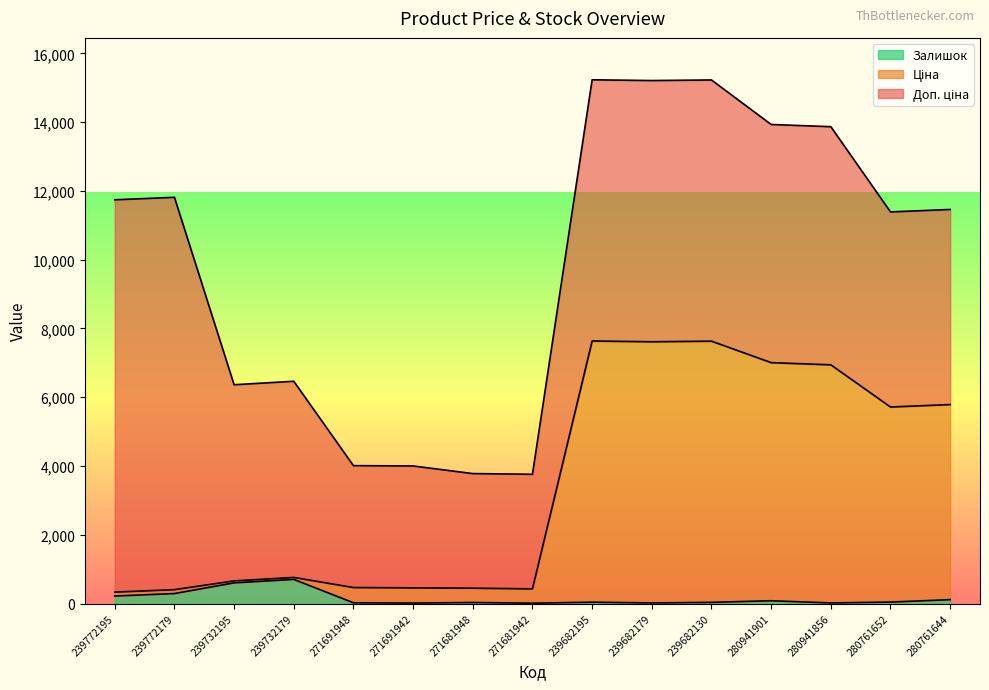

The value of Ціна at 280941856 is 6942.7. True or false?

True